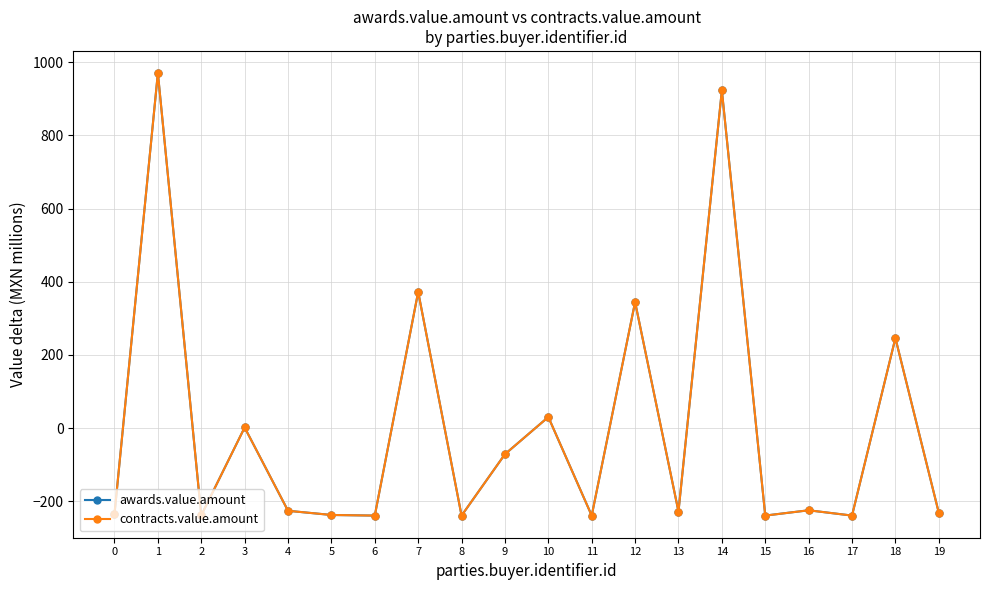

True or false: contracts.value.amount and awards.value.amount cross at least once.

False